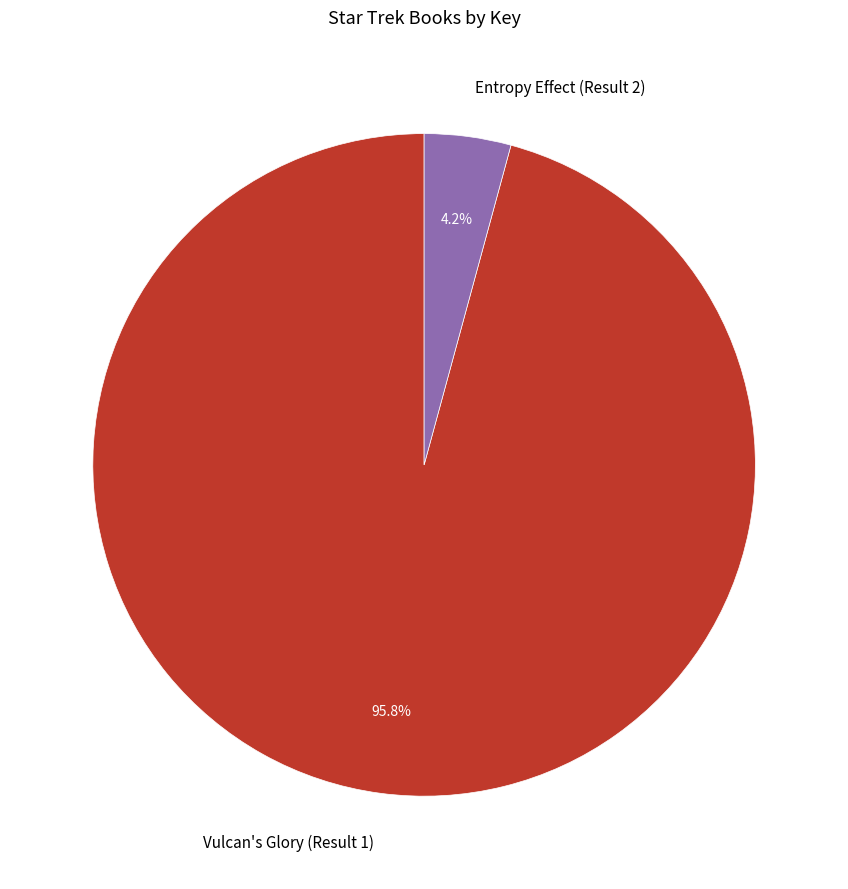

Which slice represents more than half of the pie?

Vulcan's Glory (Result 1)